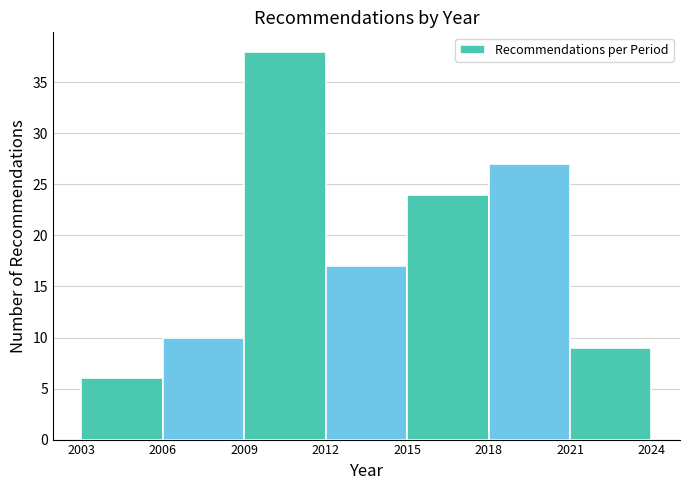

Which range on the x-axis has the tallest bar?

2009 to 2012